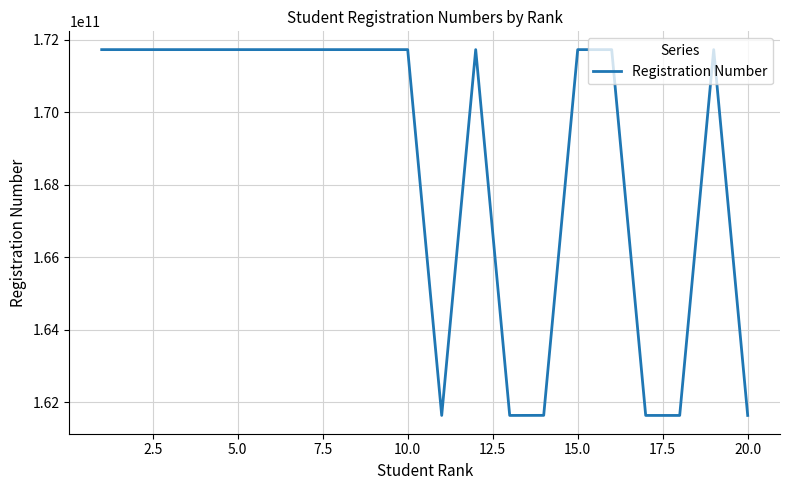

What is the difference between the maximum and minimum values?

10100018002